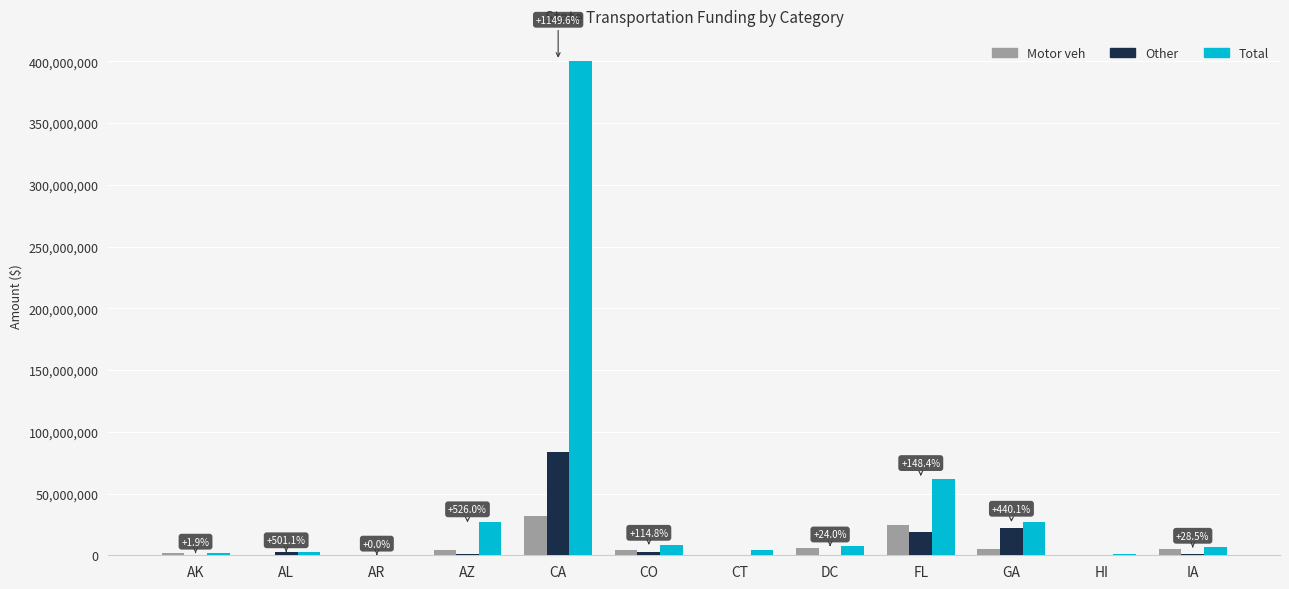

What is the sum of all Total values?

548736037